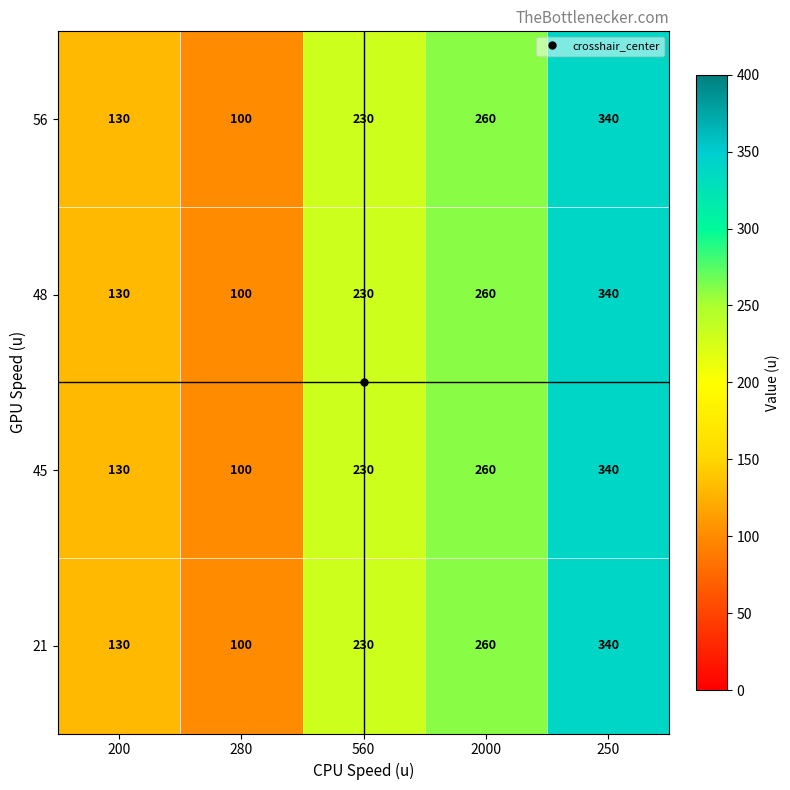

Read the 45 value at 200, to the nearest 10.

130